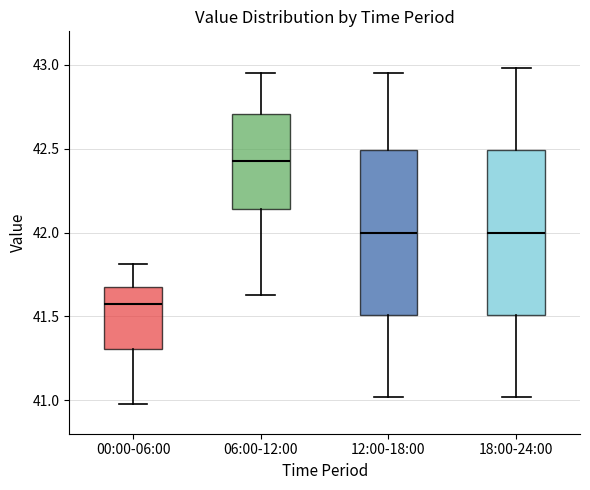

Which box's median line is the highest?

06:00-12:00